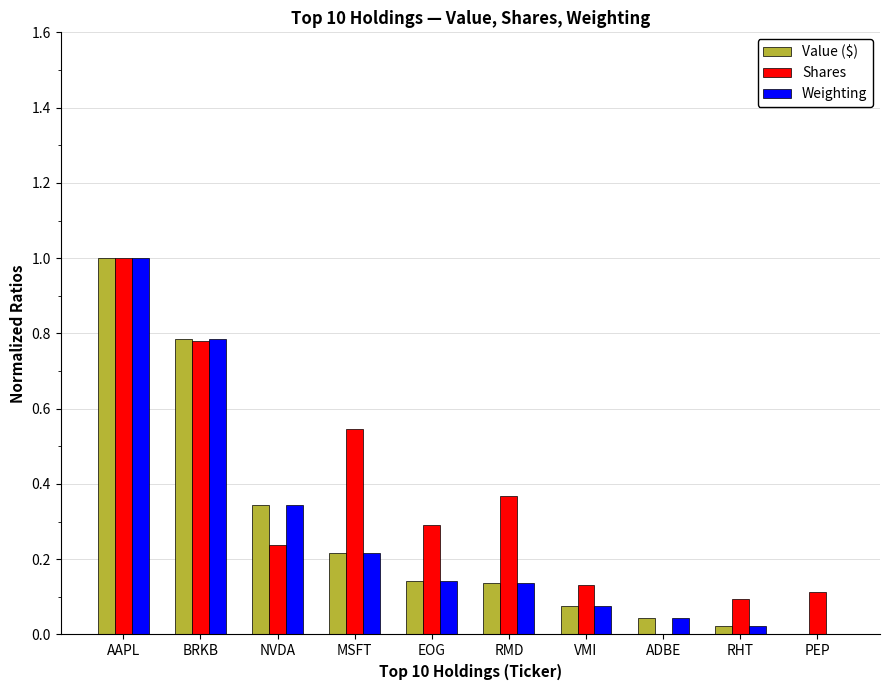

Which label corresponds to the largest value in the chart?

AAPL